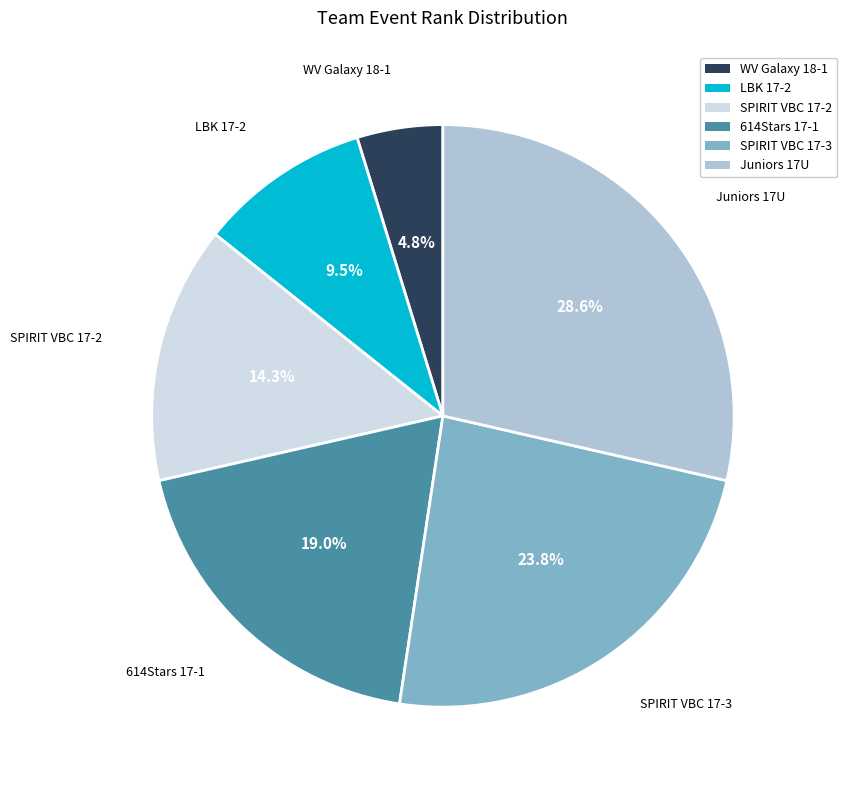

Which has a higher value, Juniors 17U or SPIRIT VBC 17-2?

Juniors 17U